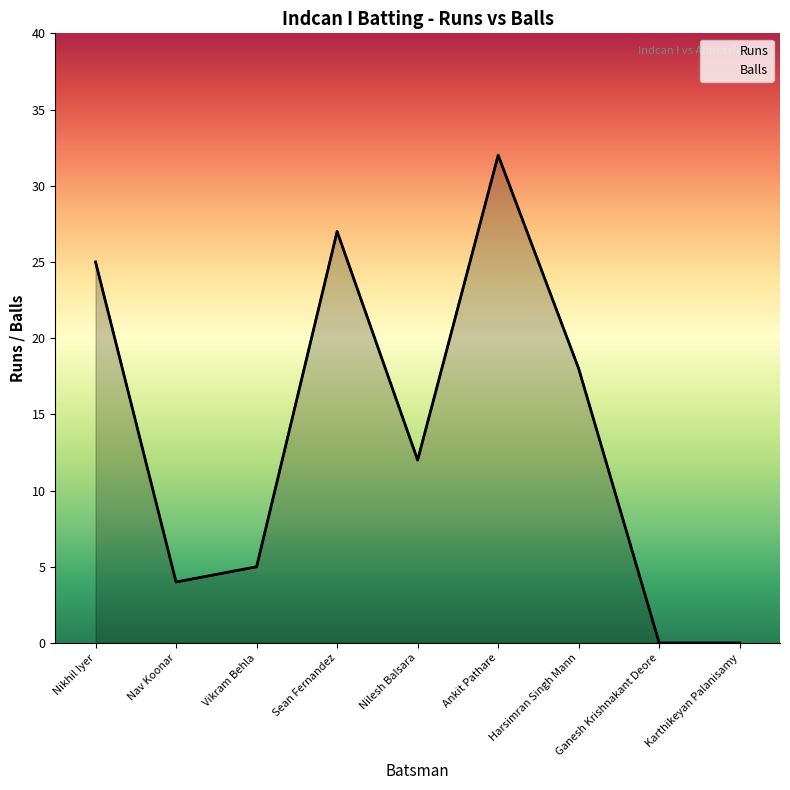

What is the difference between the Runs values at Vikram Behla and Ankit Pathare?

27